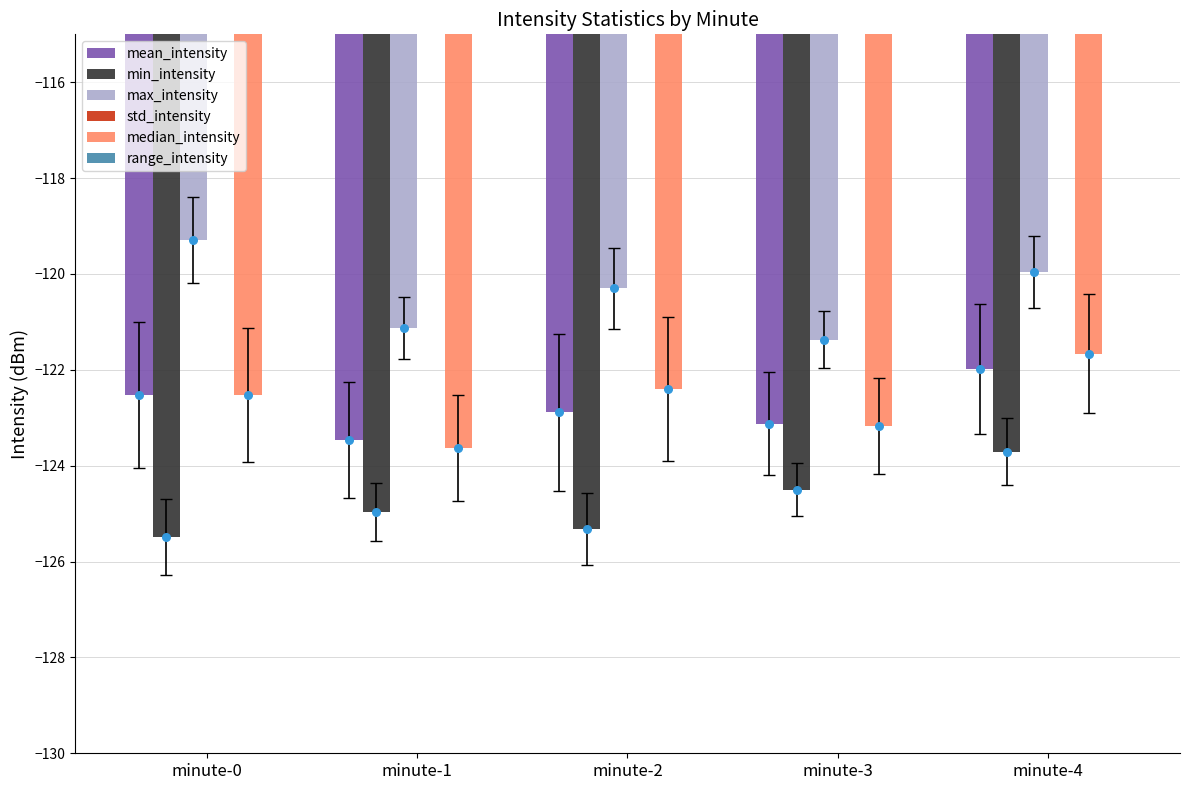

What is the total value across all series at minute-4?

-482.2